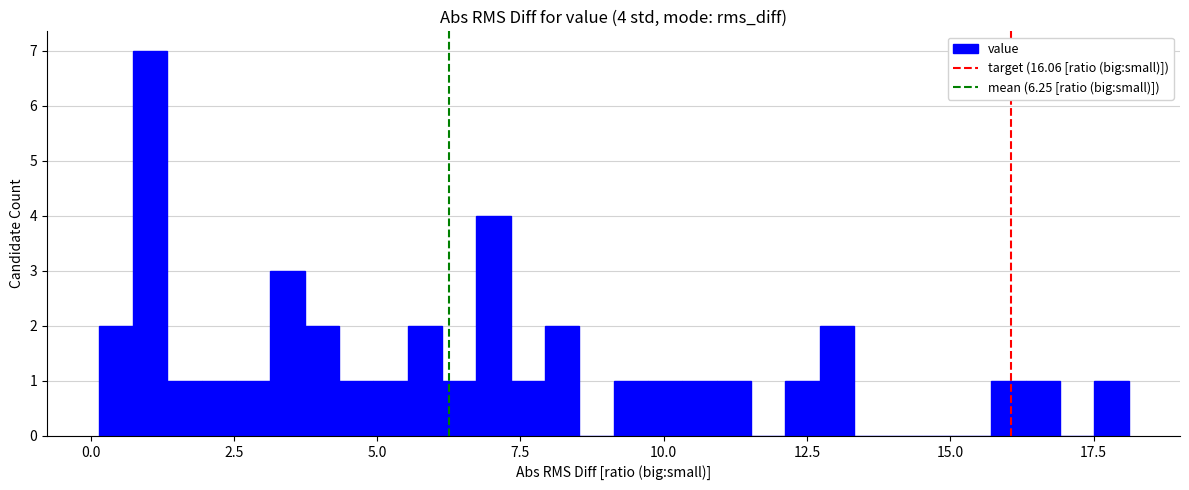

Around what value on the x-axis is the tallest bar? Give the approximate position of its centre, as read against the axis.

1.0